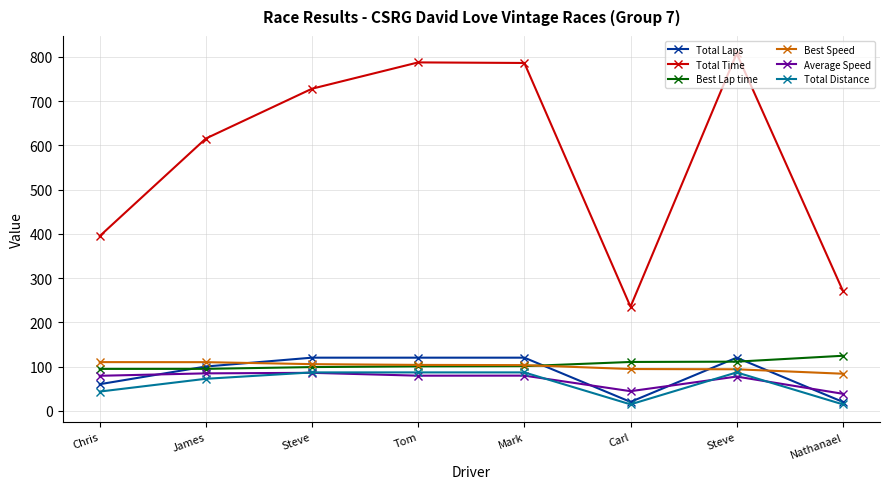

At which category does the chart reach its peak across all series?

Steve